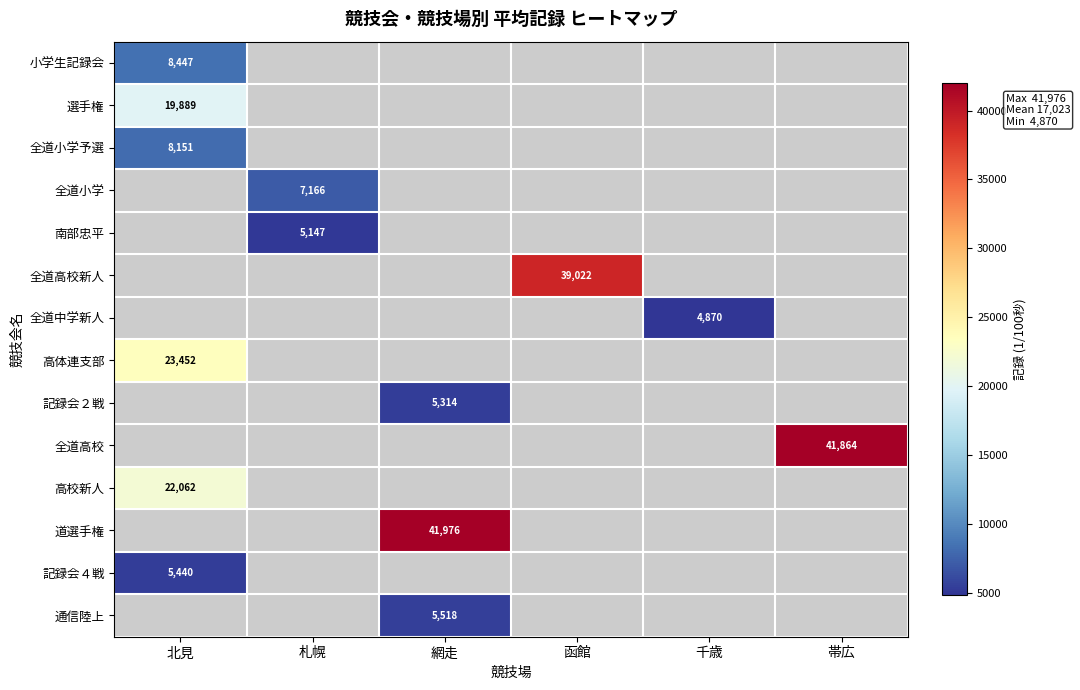

Is the value of 記録会２戦 at 網走 greater than the value of 全道小学 at 札幌?

No